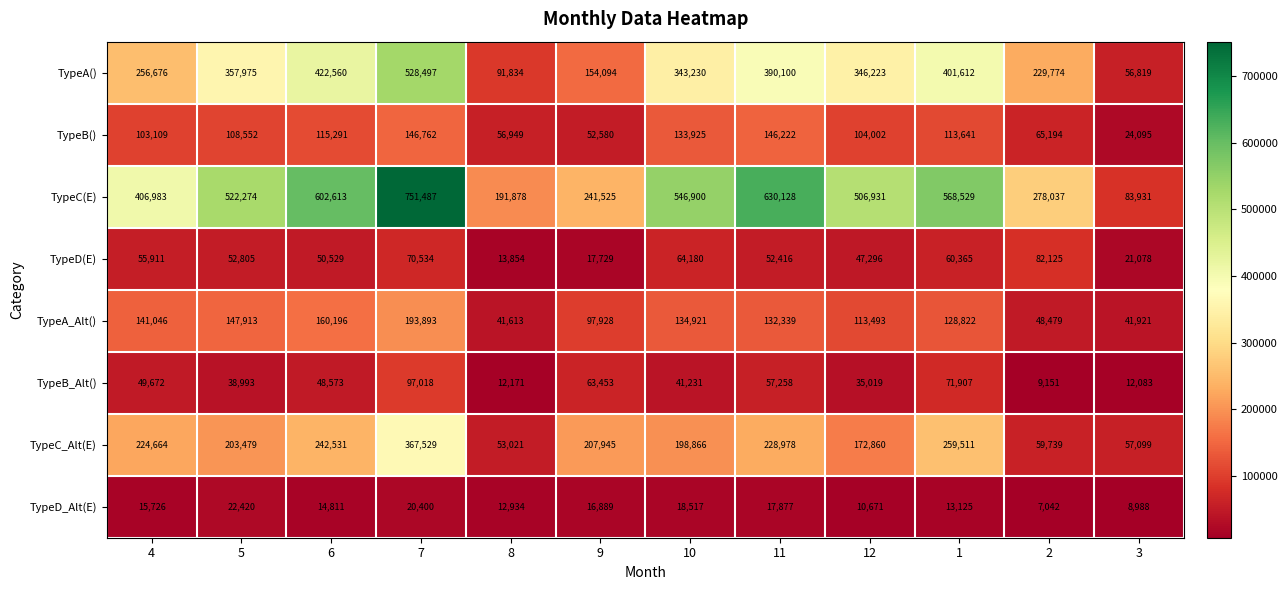

List the labels in order of TypeD_Alt(E) value, largest first.

5, 7, 10, 11, 9, 4, 6, 1, 8, 12, 3, 2